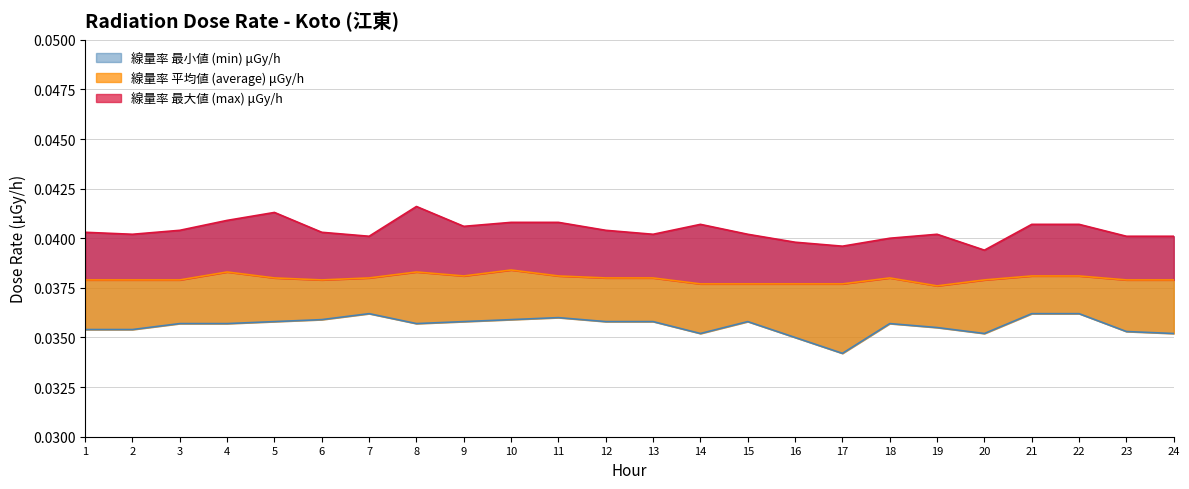

True or false: 線量率 平均値 (average) μGy/h has a value of 0.0 at 2014-08-30.

False